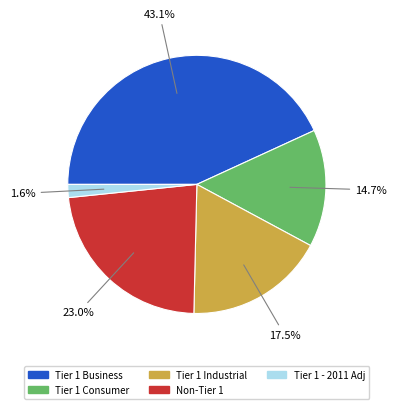

Rank the categories by value from lowest to highest.

Tier 1 - 2011 Adj, Tier 1 Consumer, Tier 1 Industrial, Non-Tier 1, Tier 1 Business